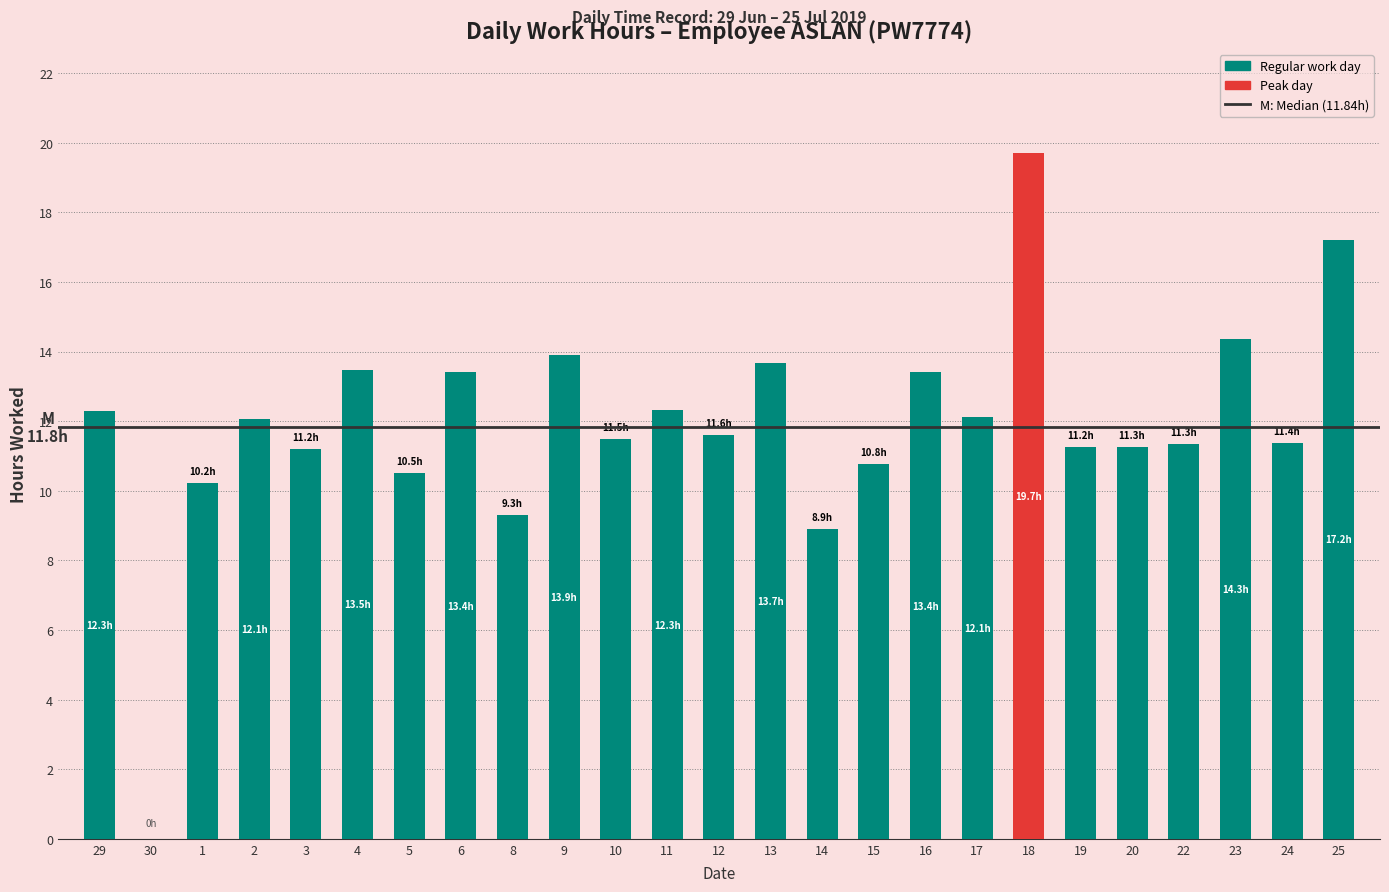

What value does the data have at 14?

8.9